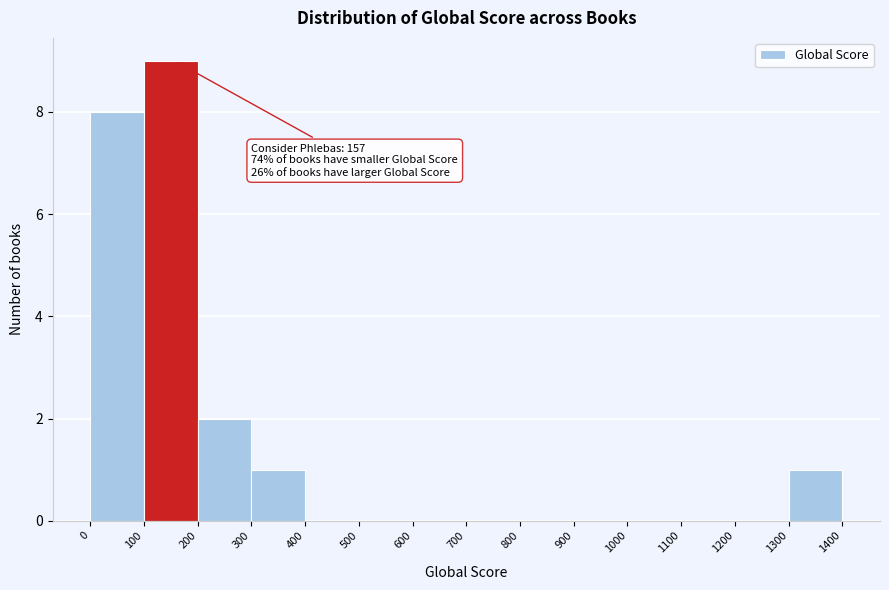

Which range on the x-axis has the tallest bar?

100 to 200